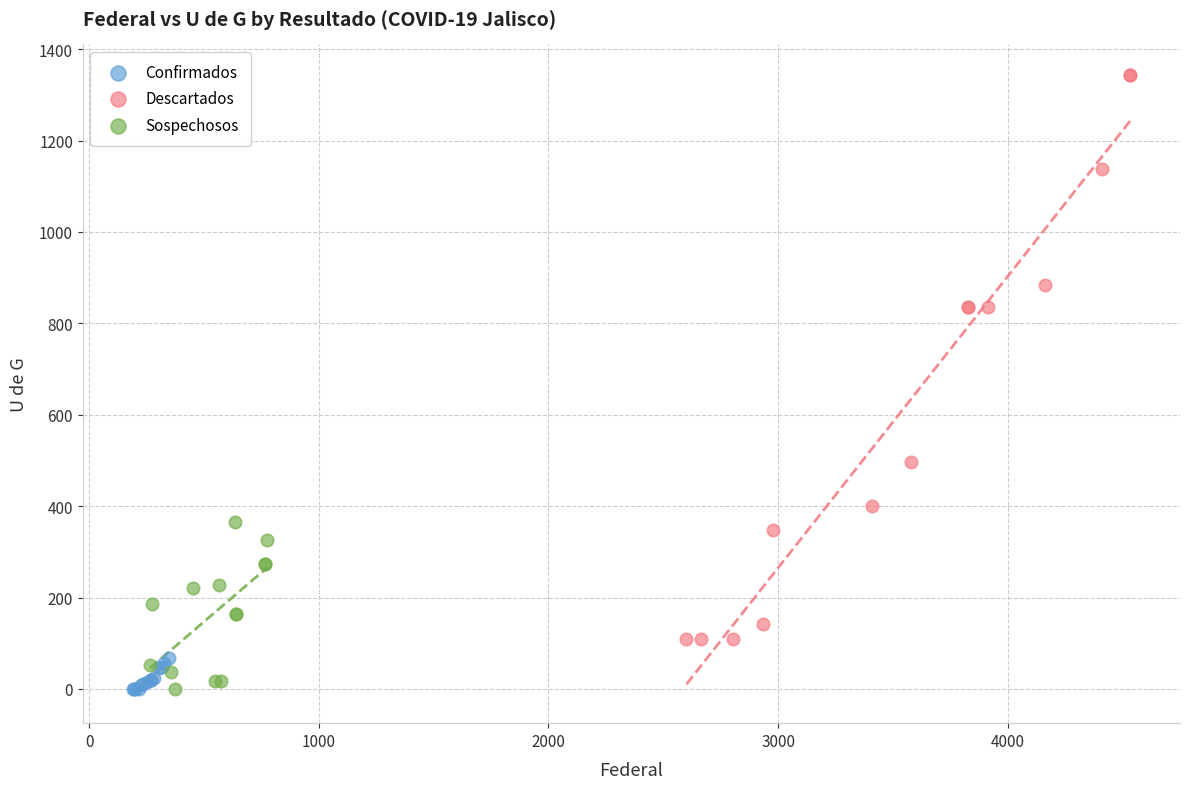

Which series reaches the maximum Y coordinate?

Descartados